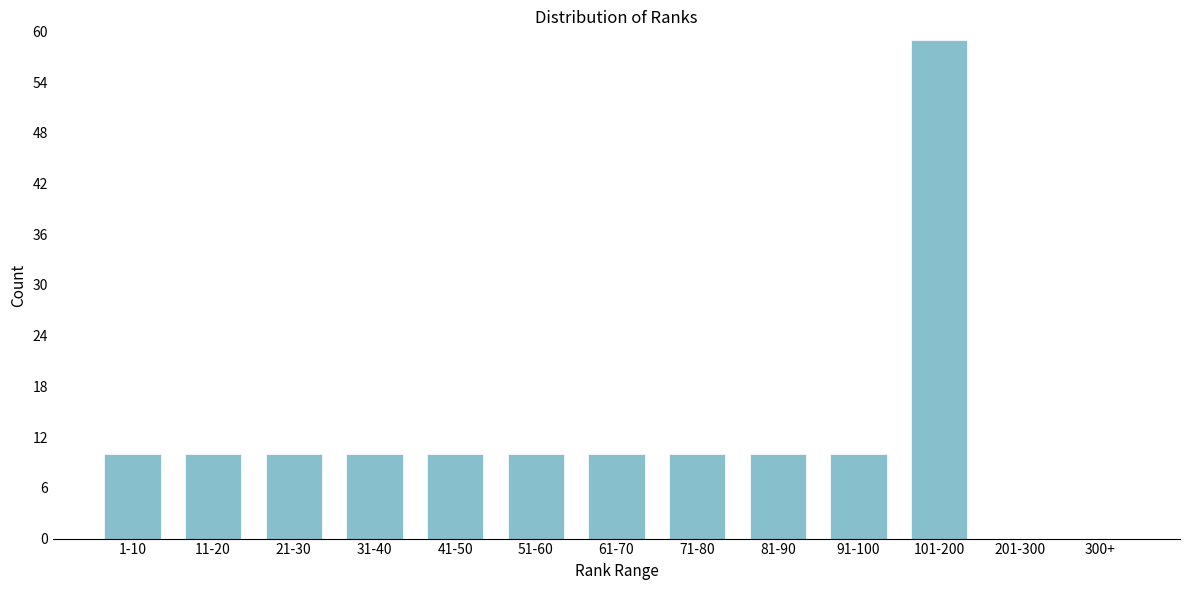

Reading right to left, what are all the values shown in this chart?

300+=0	201-300=0	101-200=59	91-100=10	81-90=10	71-80=10	61-70=10	51-60=10	41-50=10	31-40=10	21-30=10	11-20=10	1-10=10